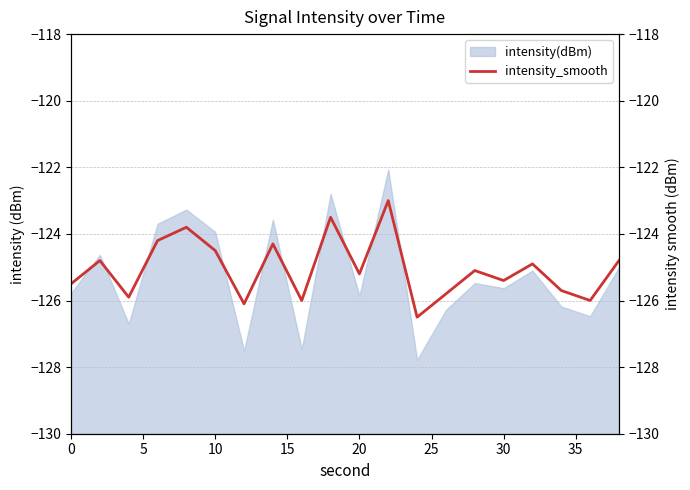

How many lines are shown in the chart?

1